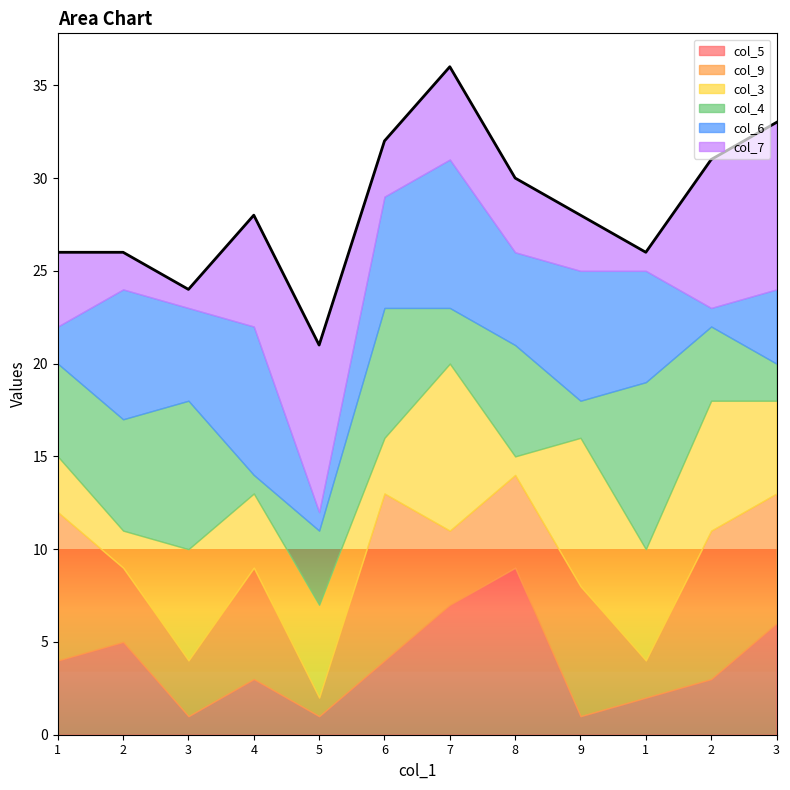

Rank the series by their maximum value, from lowest to highest.

col_6, col_5, col_9, col_3, col_4, col_7